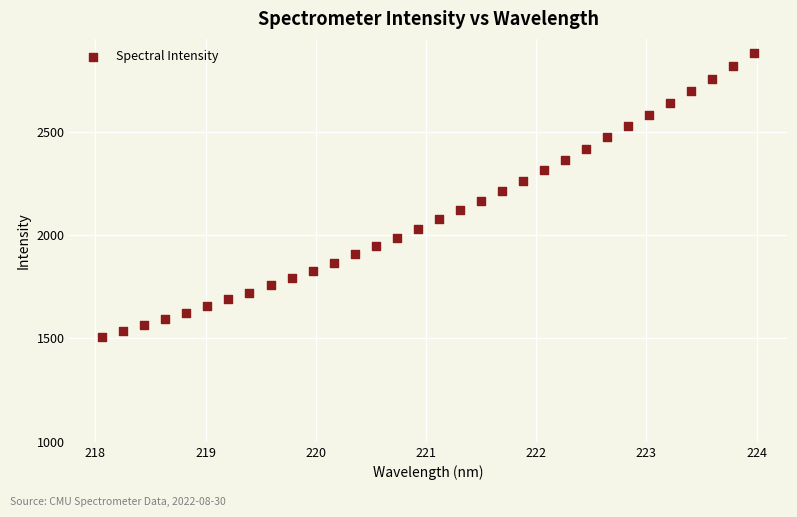

What is the range of Y values (max minus min)?

1372.2